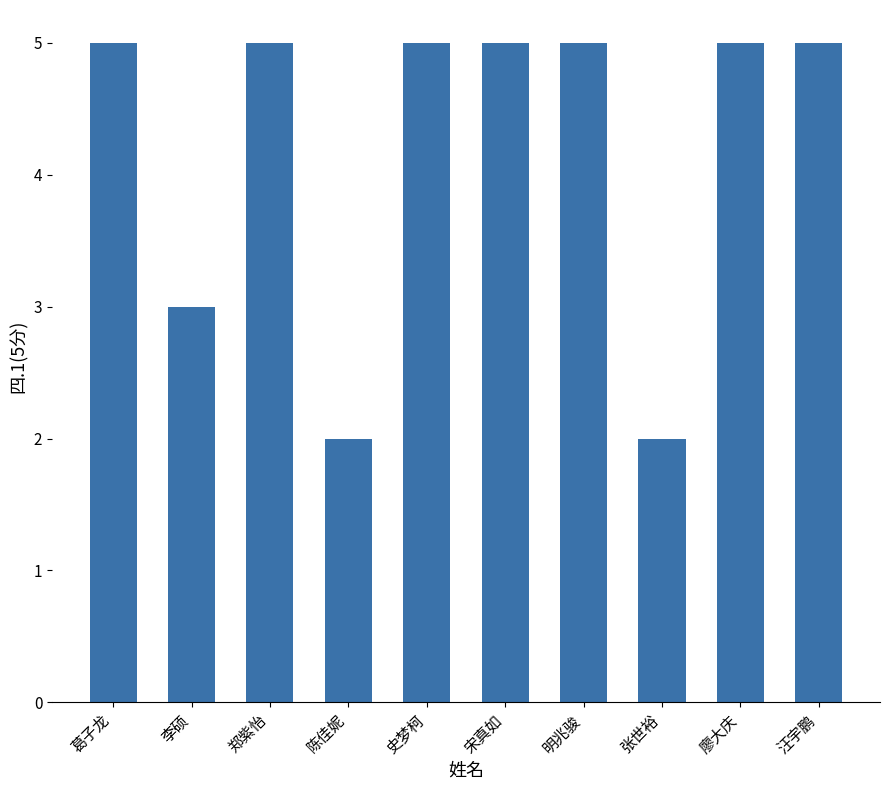

What is the sum of all values?

42